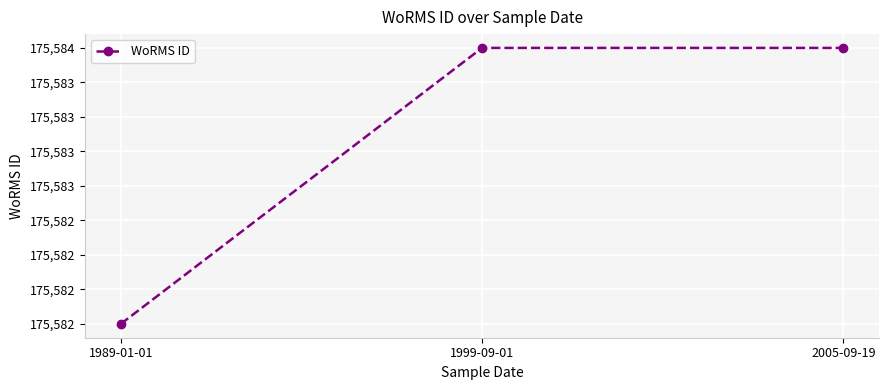

Which category has the highest value across all series?

1999-09-01